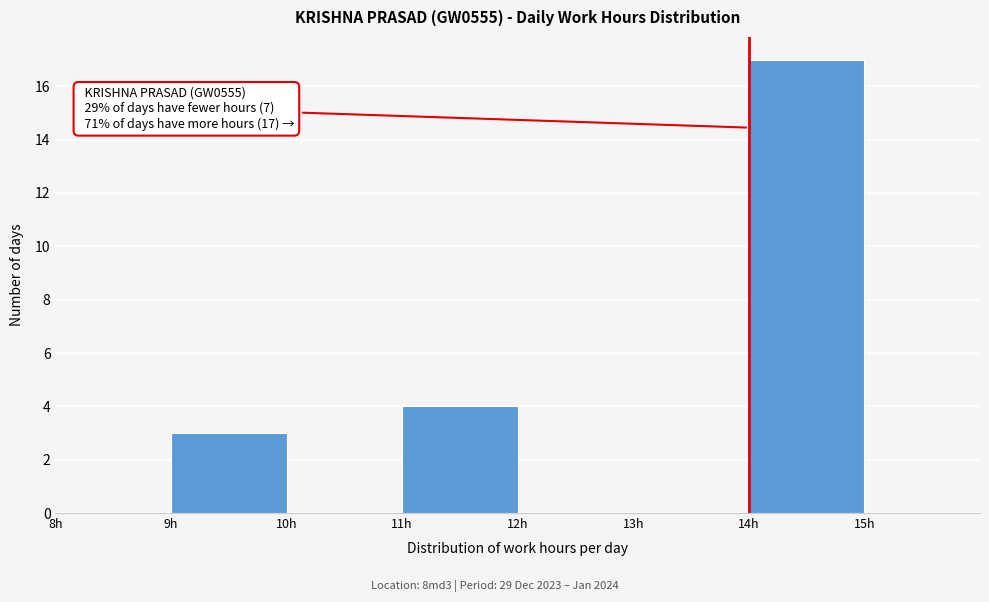

Over which range of the x-axis is the bar tallest?

14 to 15